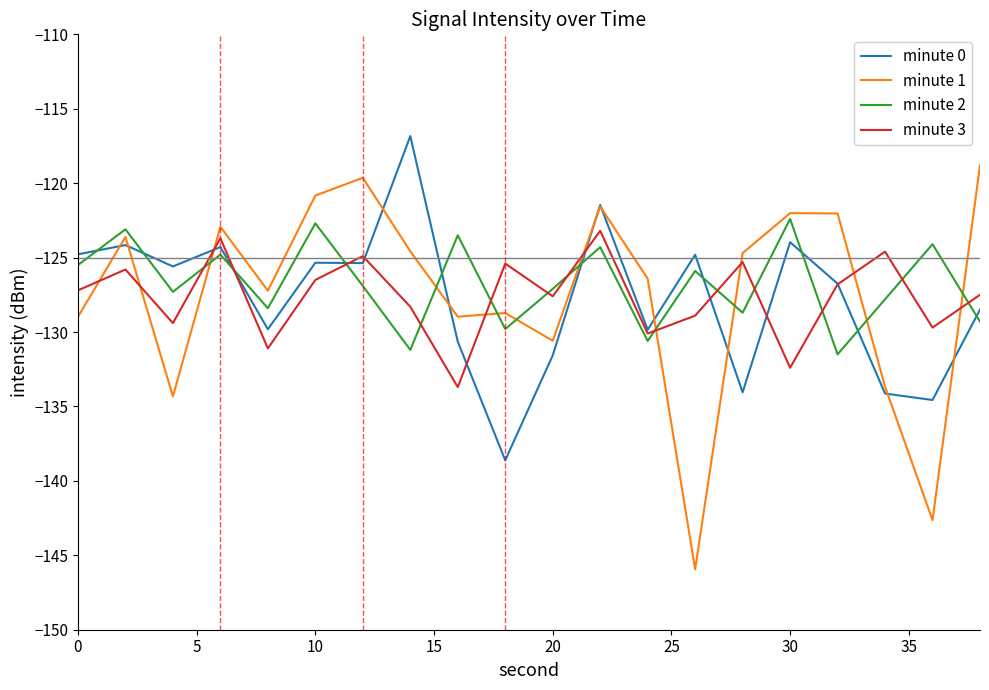

How many data points in minute 3 are above -127?

9